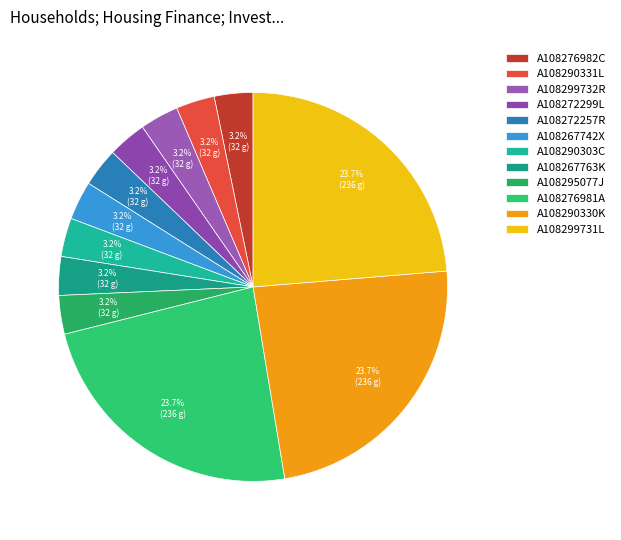

To the nearest percent, what portion does A108272299L represent?

3%